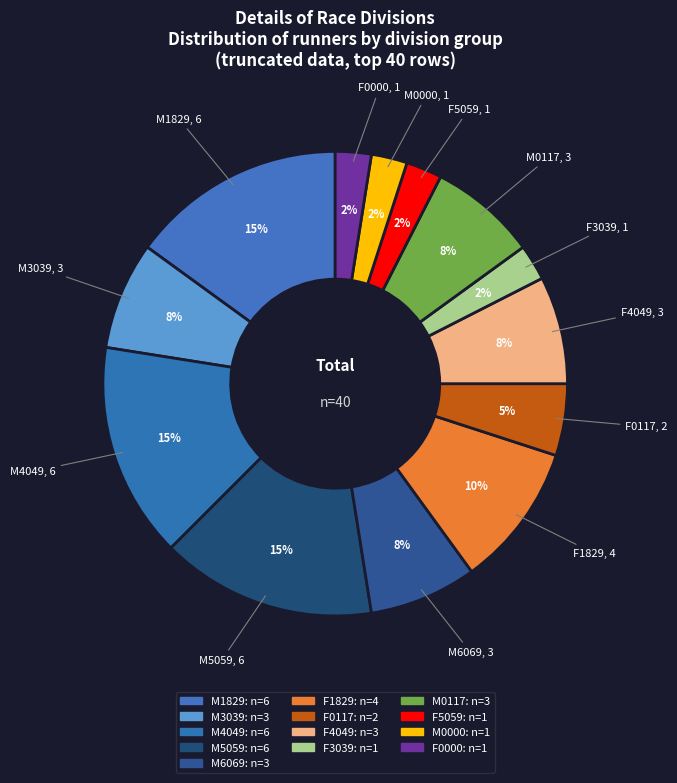

How many segments does this pie chart have?

13